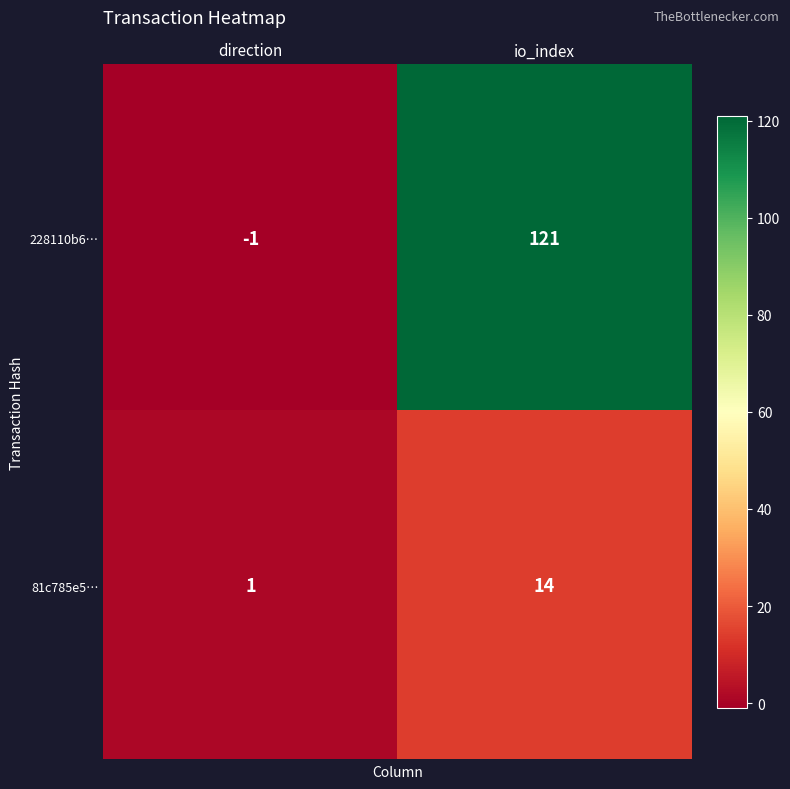

Which series has the largest total across all categories?

228110b6…